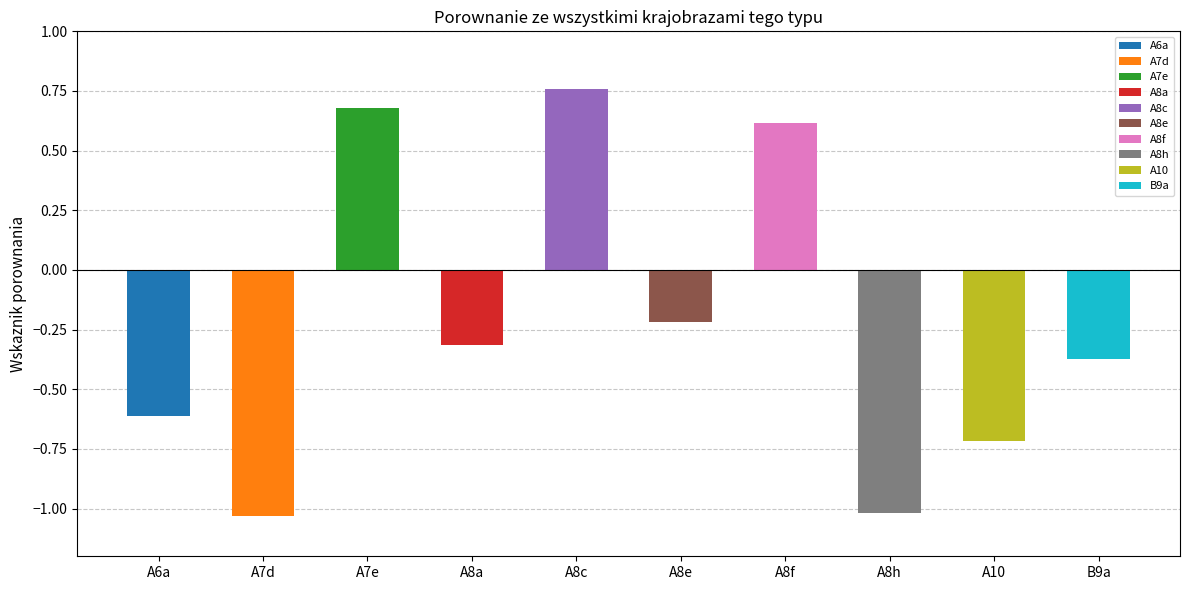

Reading right to left, extract all data points from this chart.

B9a=-0.4	A10=-0.7	A8h=-1.0	A8f=0.6	A8e=-0.2	A8c=0.8	A8a=-0.3	A7e=0.7	A7d=-1.0	A6a=-0.6